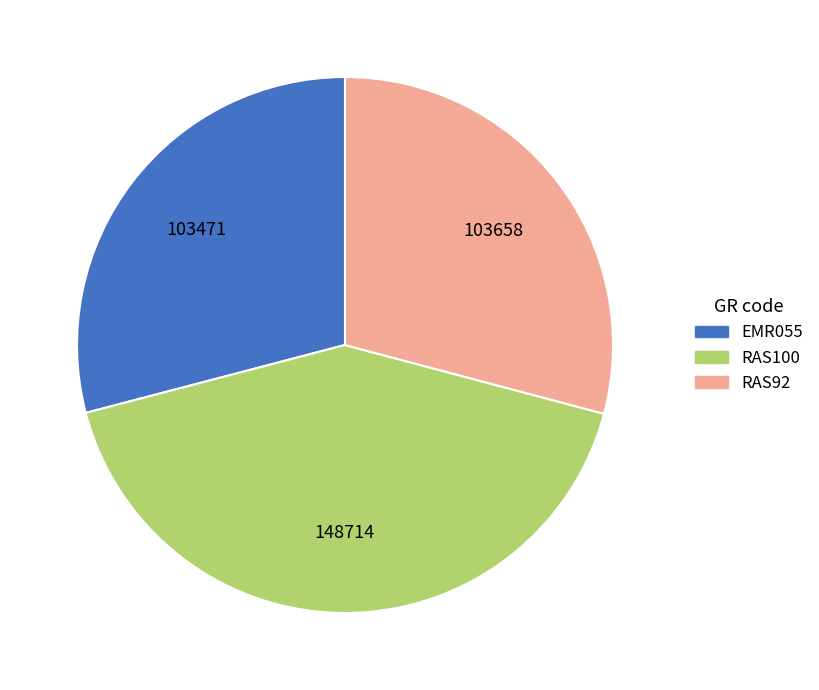

Count the number of slices in the pie.

3